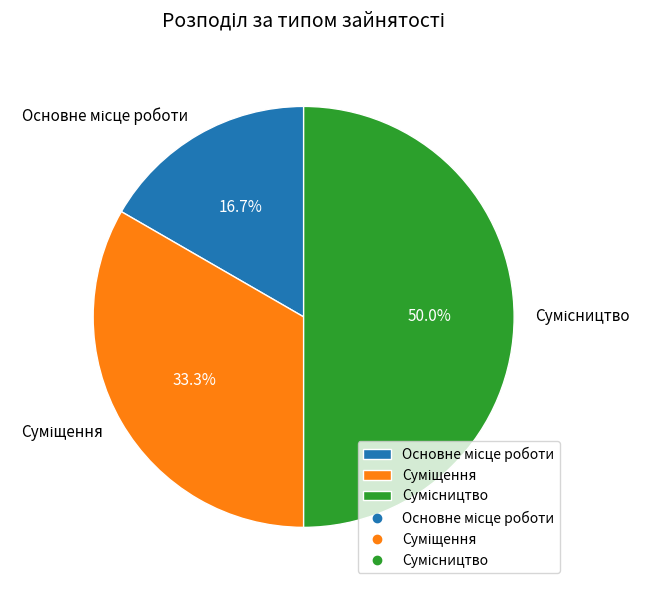

True or false: Сумісництво accounts for 60% of the total.

False